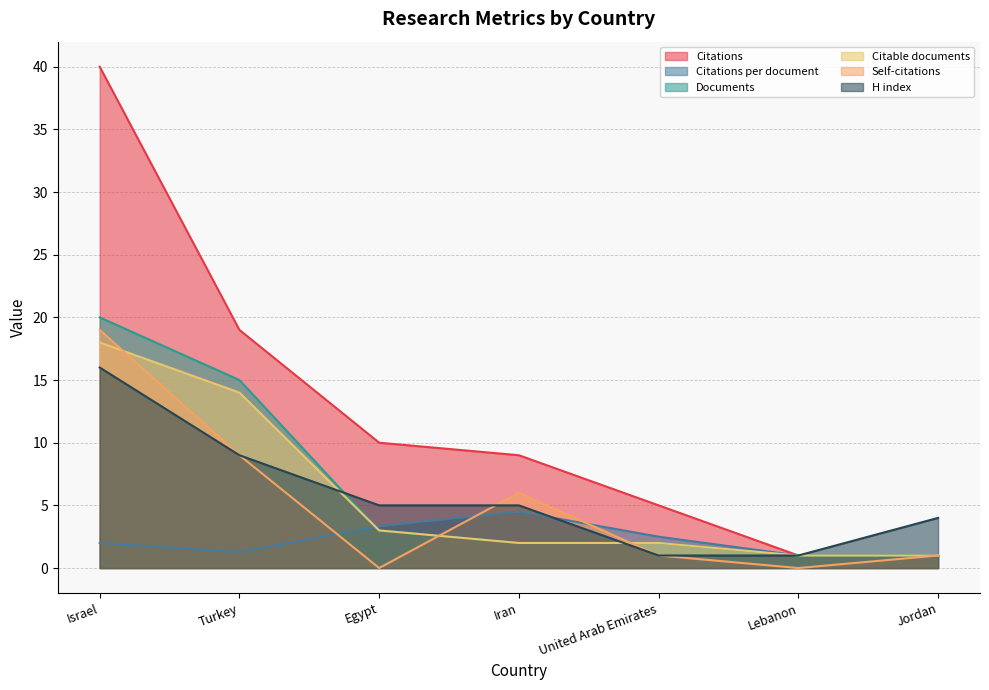

At which category does the chart reach its peak across all series?

Israel